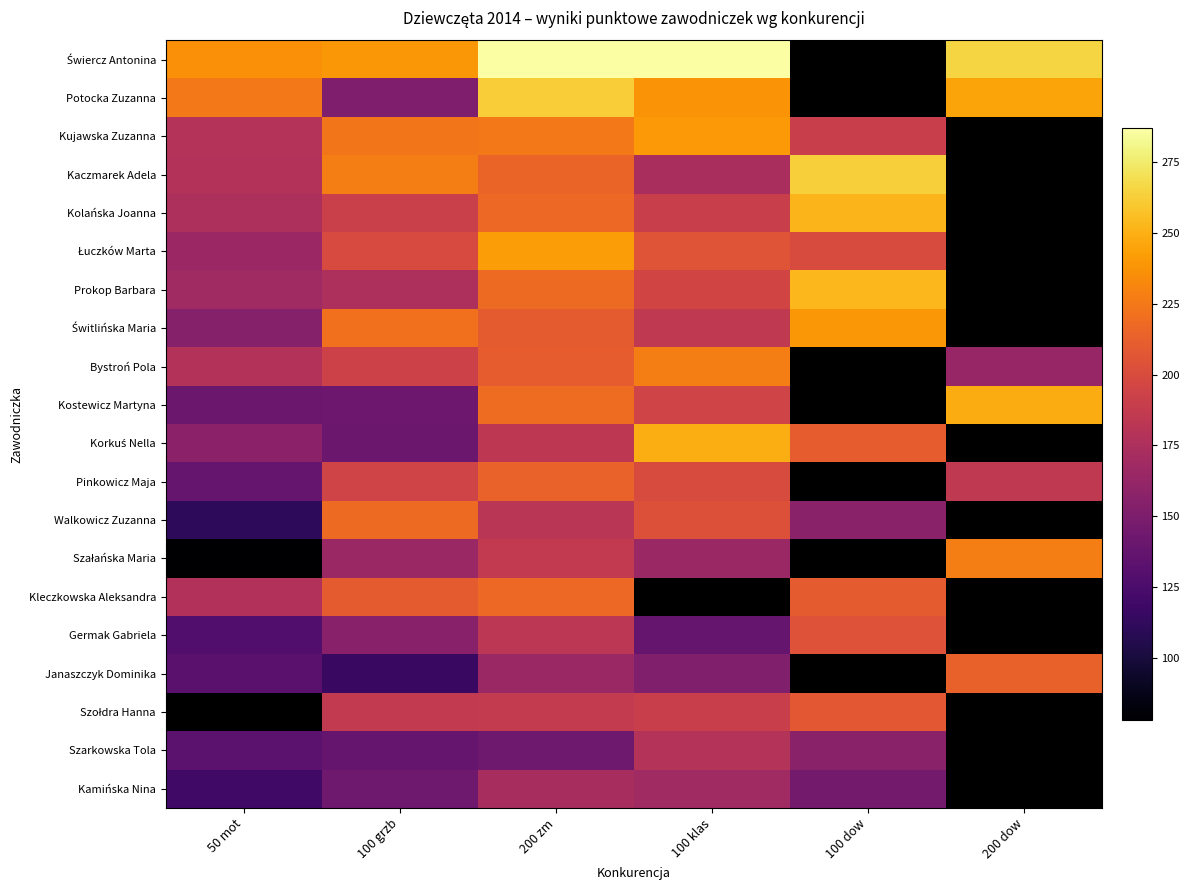

At which label does Kamińska Nina reach its peak?

200 zm